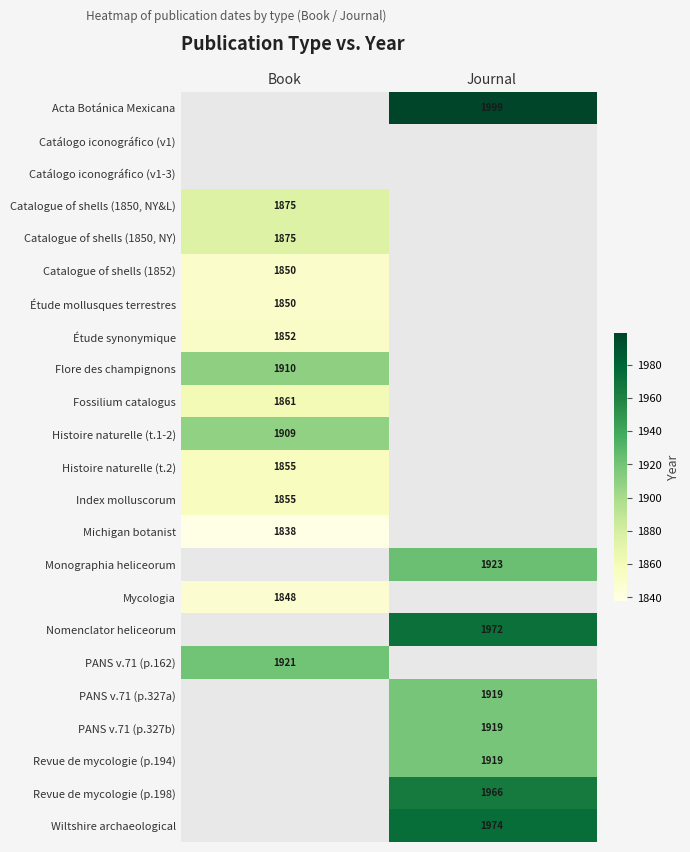

True or false: Catalogue of shells (1852) has a value of 2965 at Book.

False